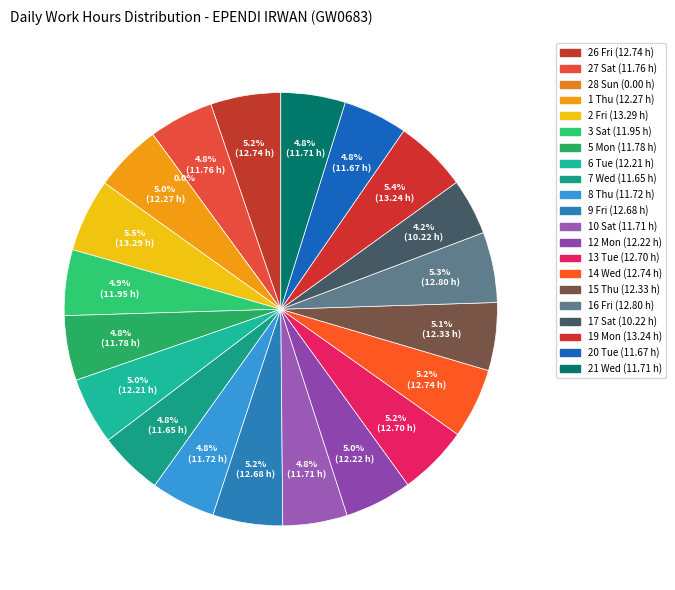

The Sun slice represents 1% of the pie. True or false?

False